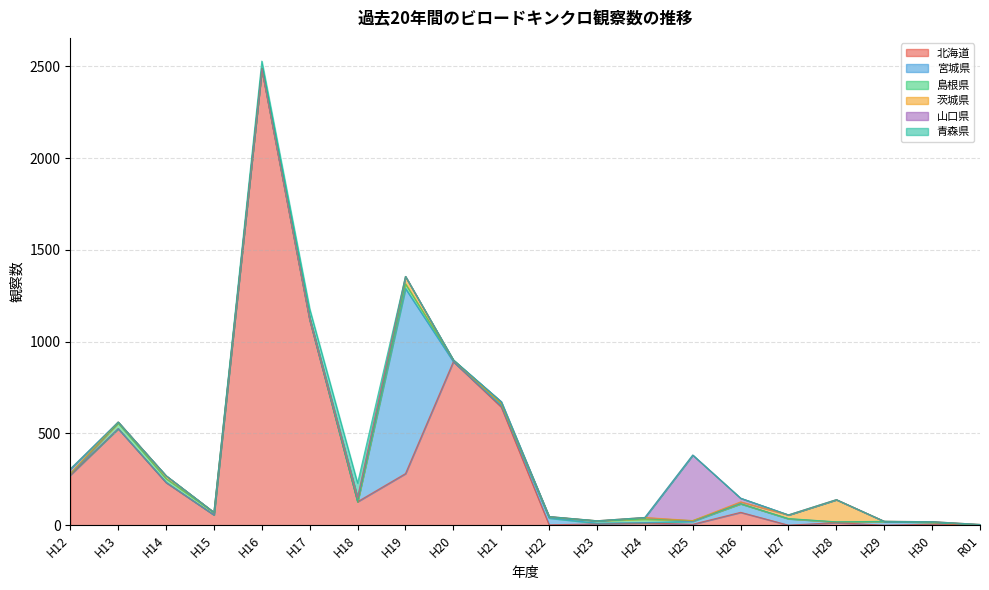

Rank the categories by 茨城県 value from highest to lowest.

H28, H19, H18, H27, H14, H26, H24, H13, H17, H22, H30, R01, H15, H12, H16, H20, H21, H23, H25, H29